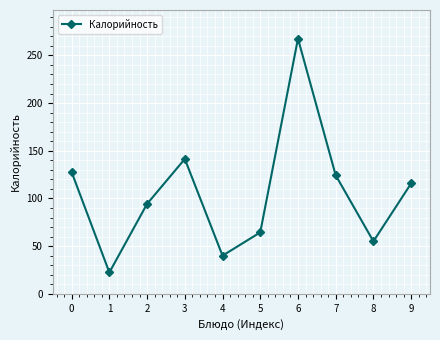

What is the difference between the values at 5 and 3?

77.0